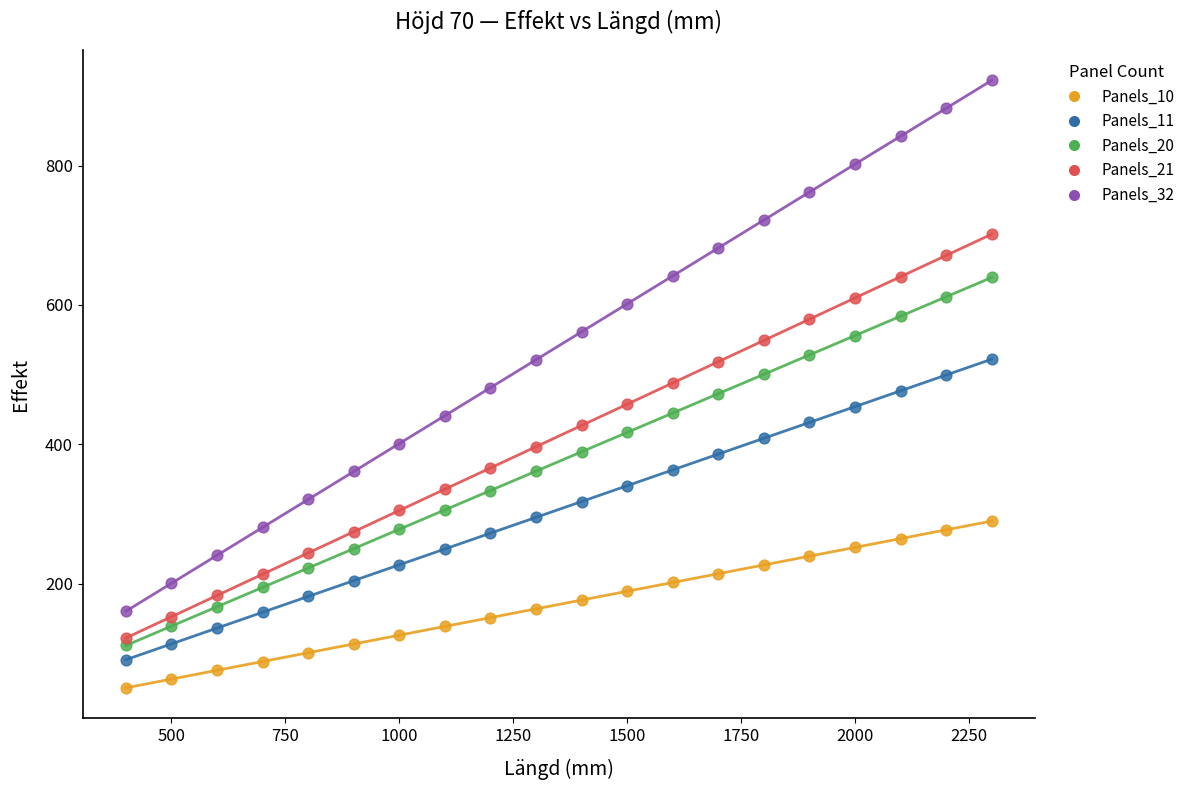

Which series reaches the minimum Y coordinate?

Panels_10